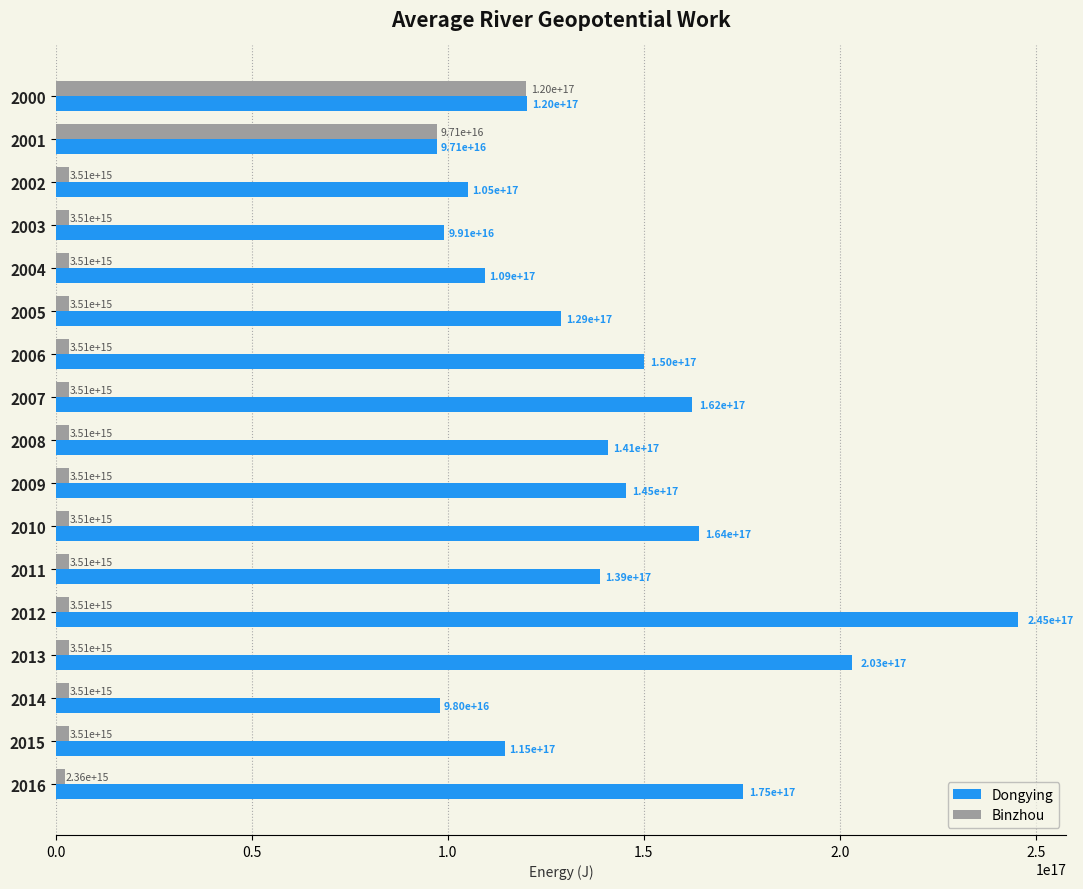

Which series has the widest spread of values?

Dongying